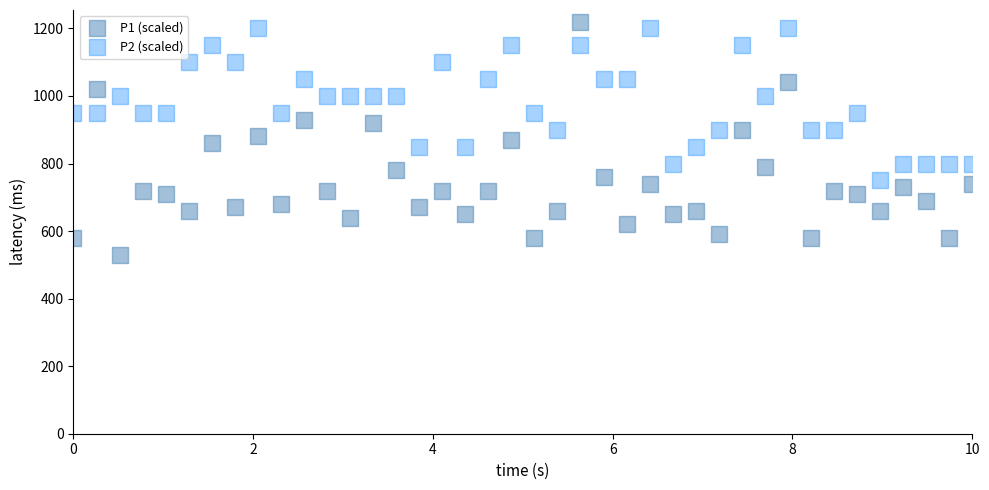

Which series has the widest spread of Y values?

P1 (scaled)